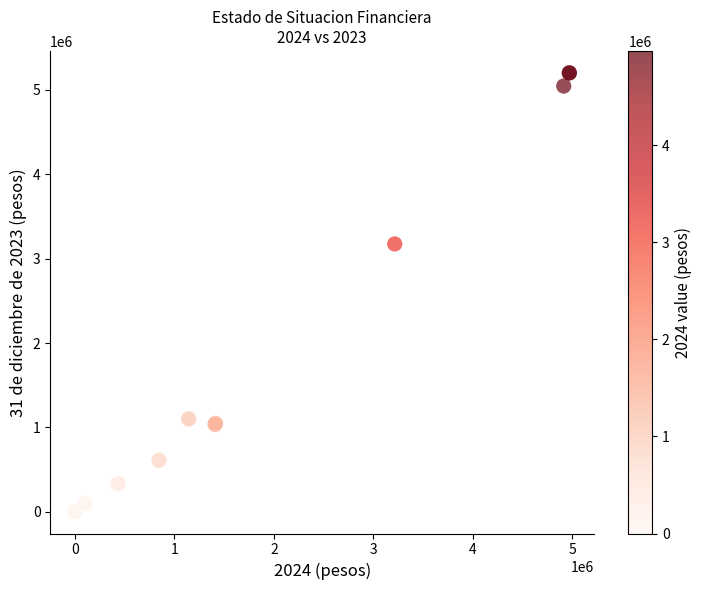

What Y value in the scatter plot is closest to 2602627?

3174646.5